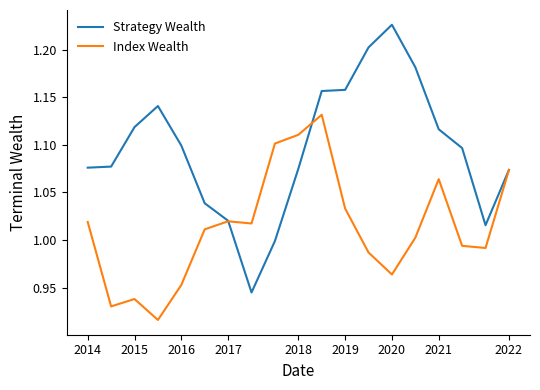

Which series has the largest total across all categories?

Strategy Wealth